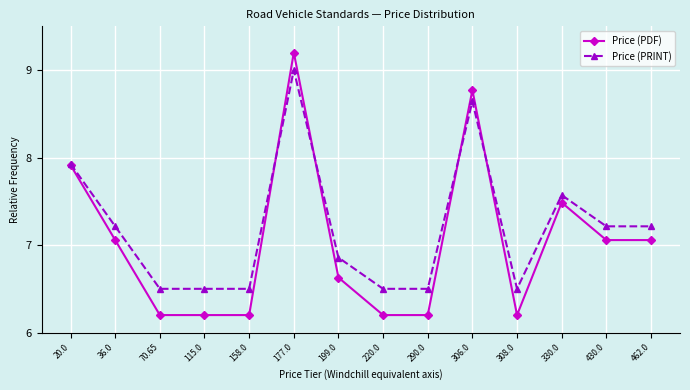

What is the spread (max minus min) of values at 70.65?

0.3